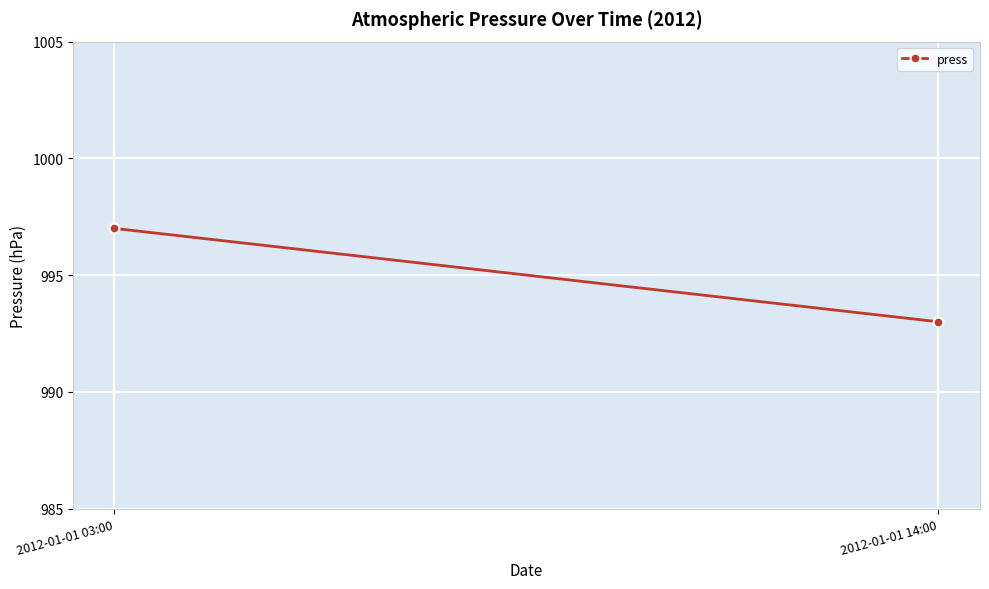

True or false: the data shows 997 at 2012-01-01 03:00.

True